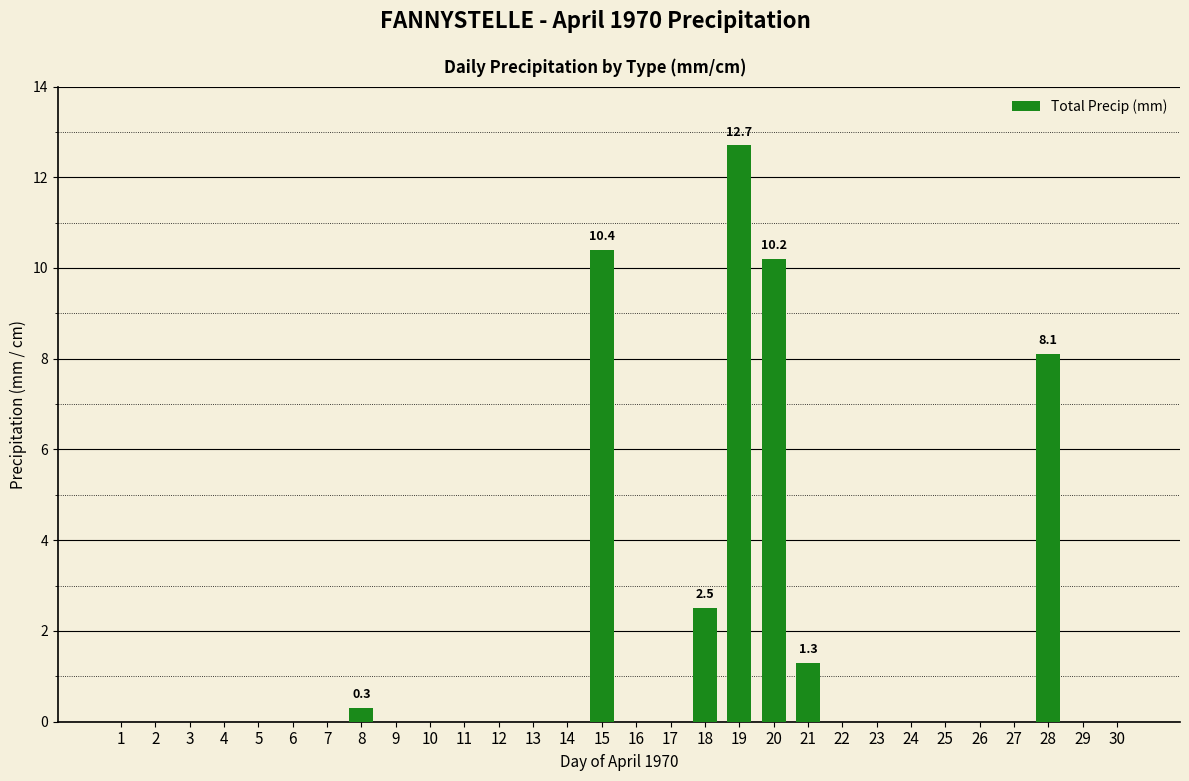

At which label is the value closest to 6?

28